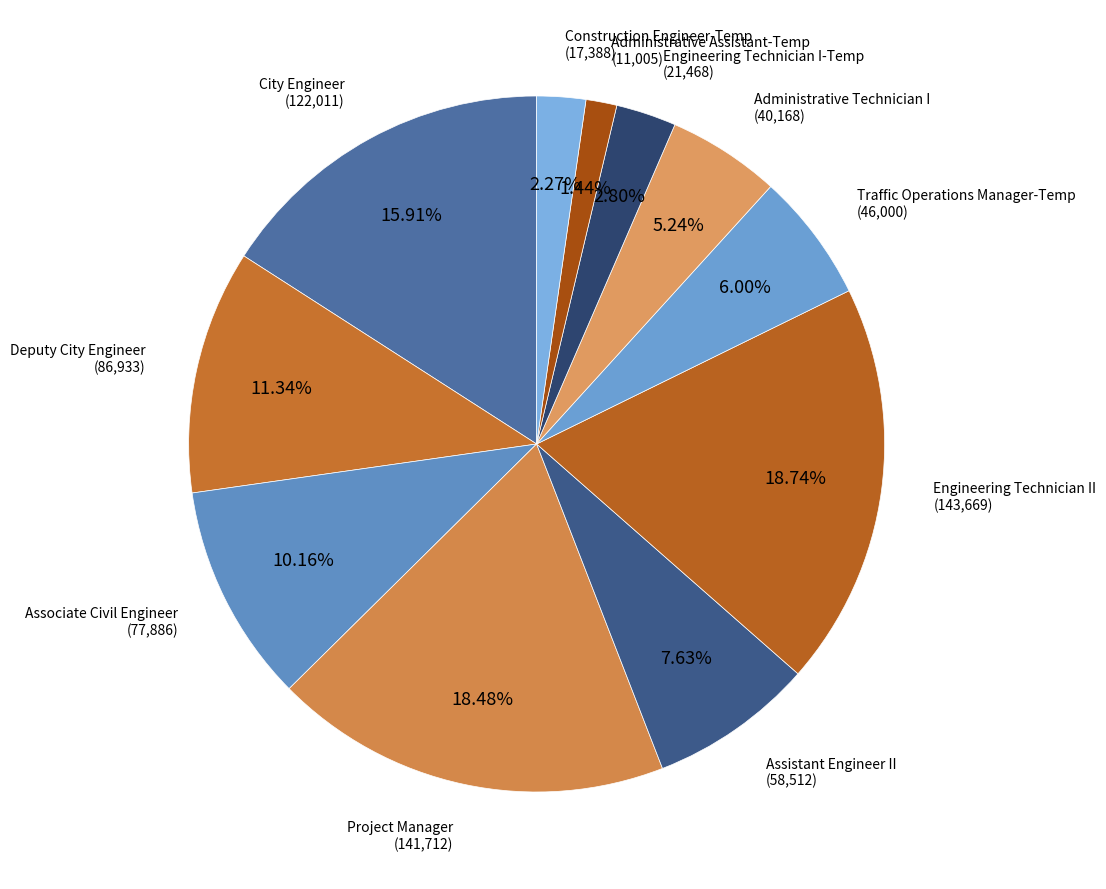

How many slices are in this pie chart?

11